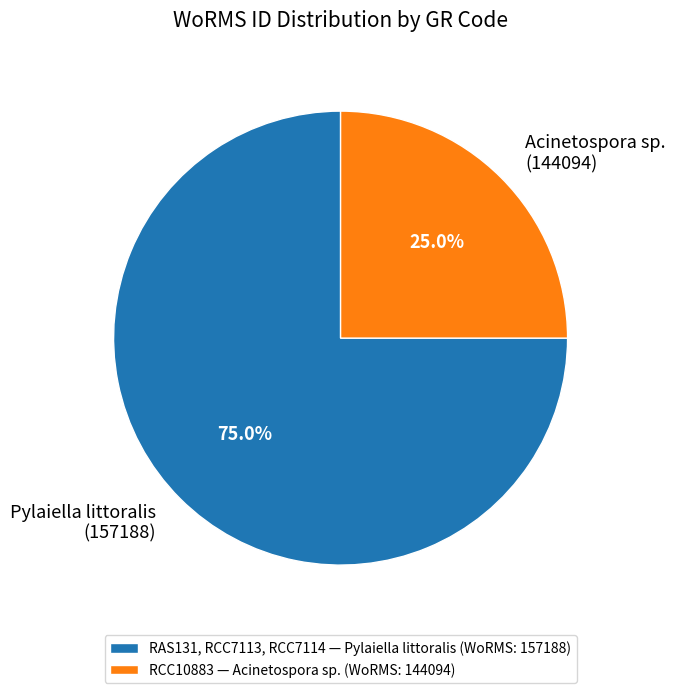

Does any single category account for the majority?

Yes